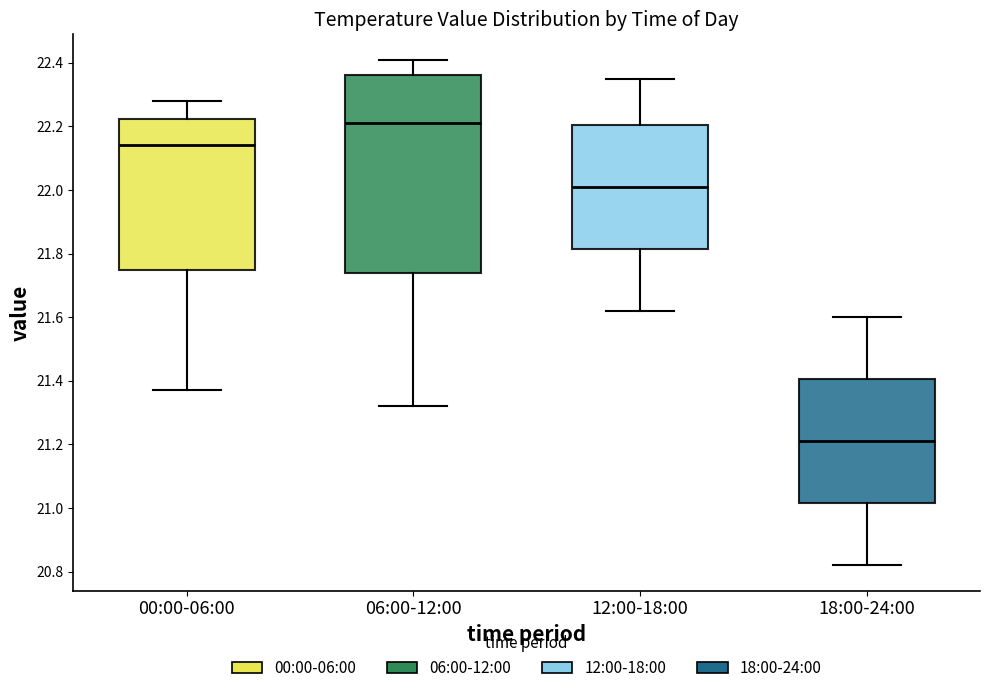

Reading left to right, transcribe this box plot: for each box, give where its median line is, the range the box spans, and where its two whiskers end, as read against the y-axis. The values are not printed on the chart, so give them approximately, as read against the axis.

00:00-06:00: median 22.14, box 21.74 to 22.22, whiskers 21.38 to 22.28
06:00-12:00: median 22.22, box 21.74 to 22.36, whiskers 21.32 to 22.42
12:00-18:00: median 22.02, box 21.82 to 22.20, whiskers 21.62 to 22.36
18:00-24:00: median 21.22, box 21.02 to 21.40, whiskers 20.82 to 21.60